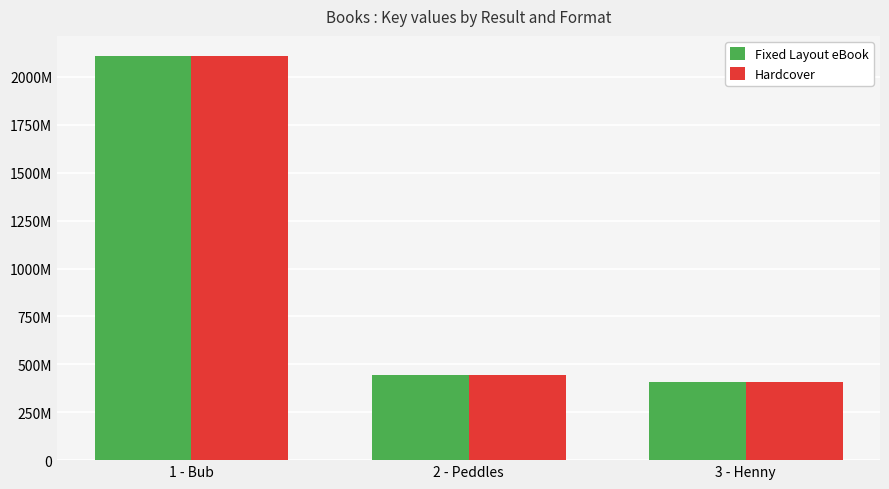

What is the label of the 1st bar from the right?

3 - Henny